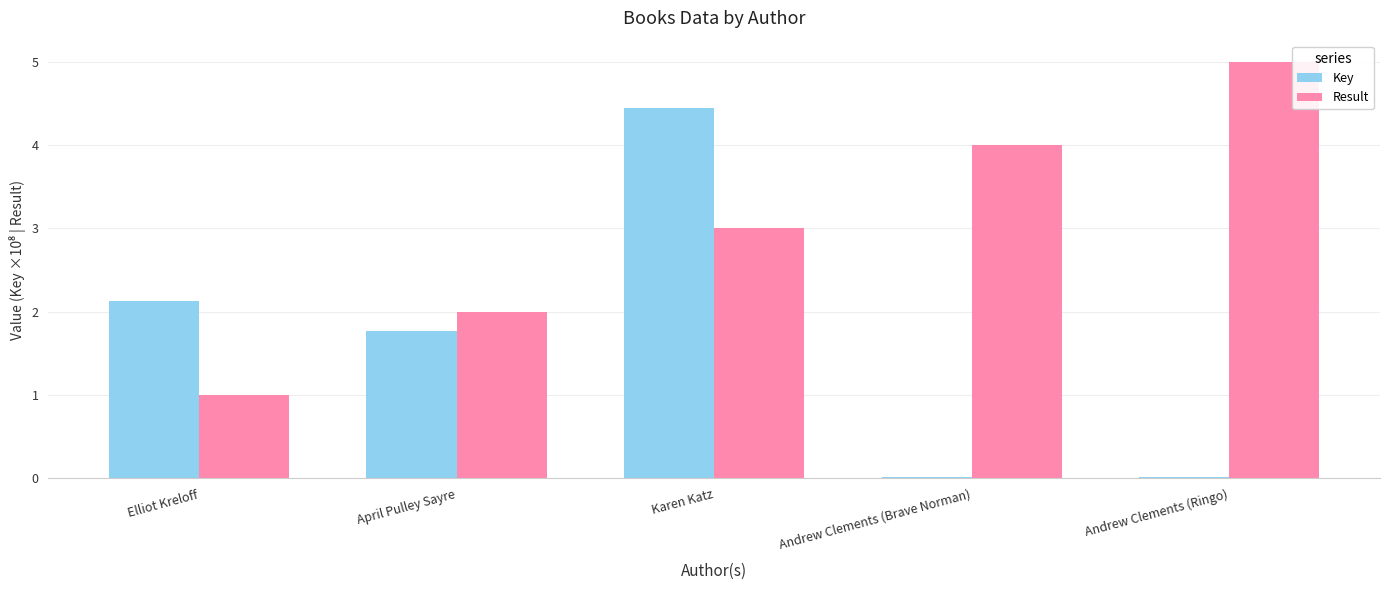

What is the approximate value of Key at April Pulley Sayre?

1.8